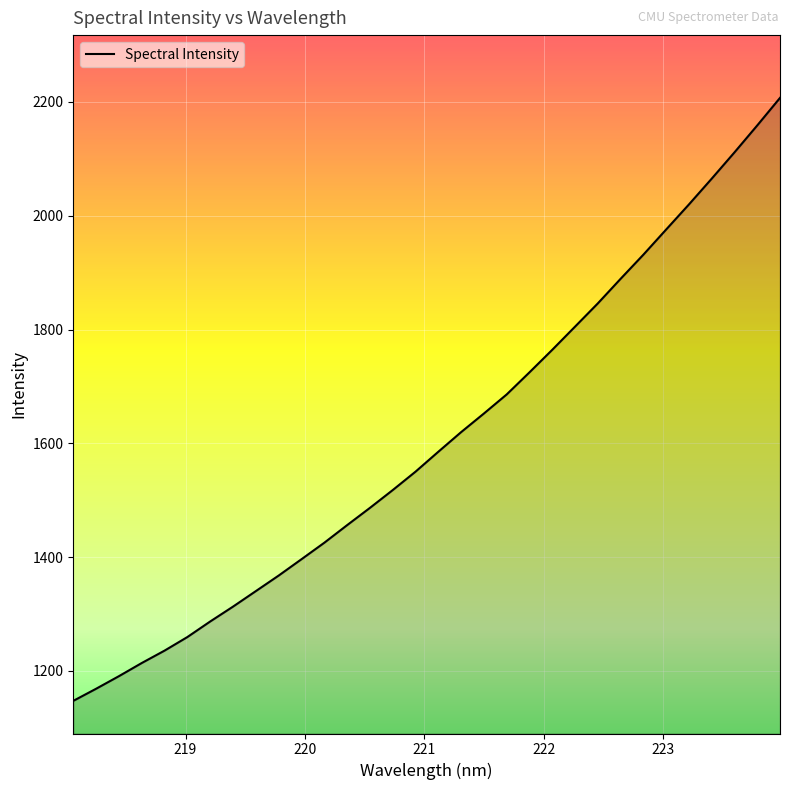

What is the minimum value shown in the chart?

1147.2